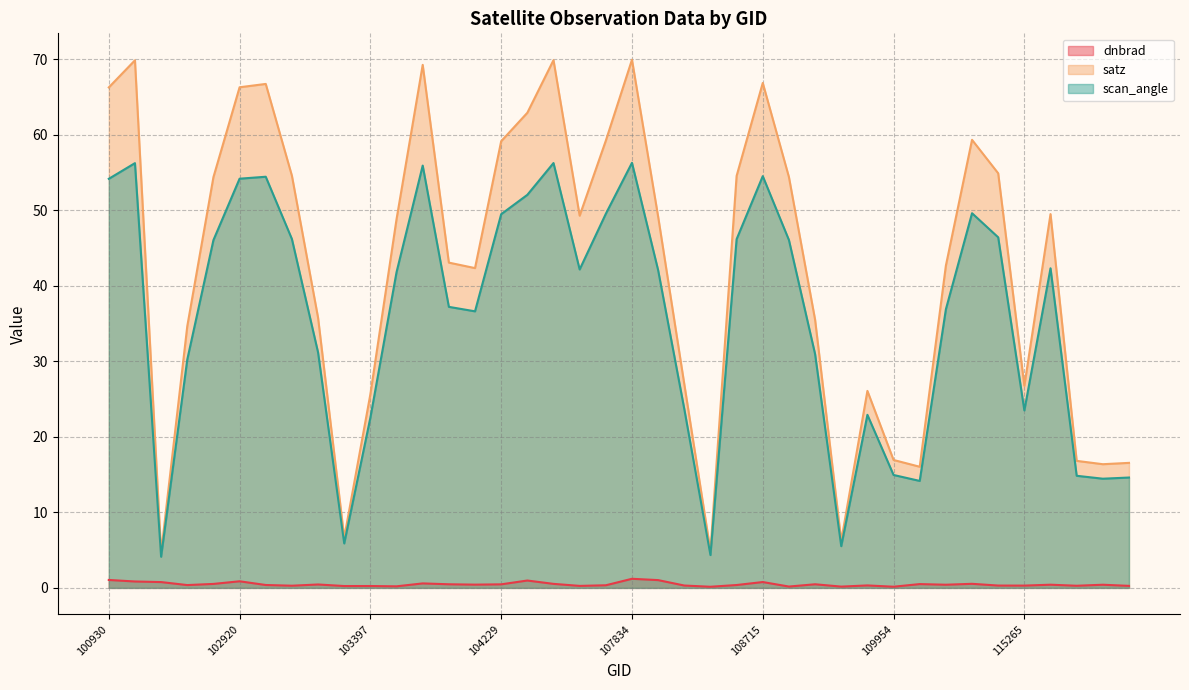

Which label corresponds to the smallest value in the chart?

108193